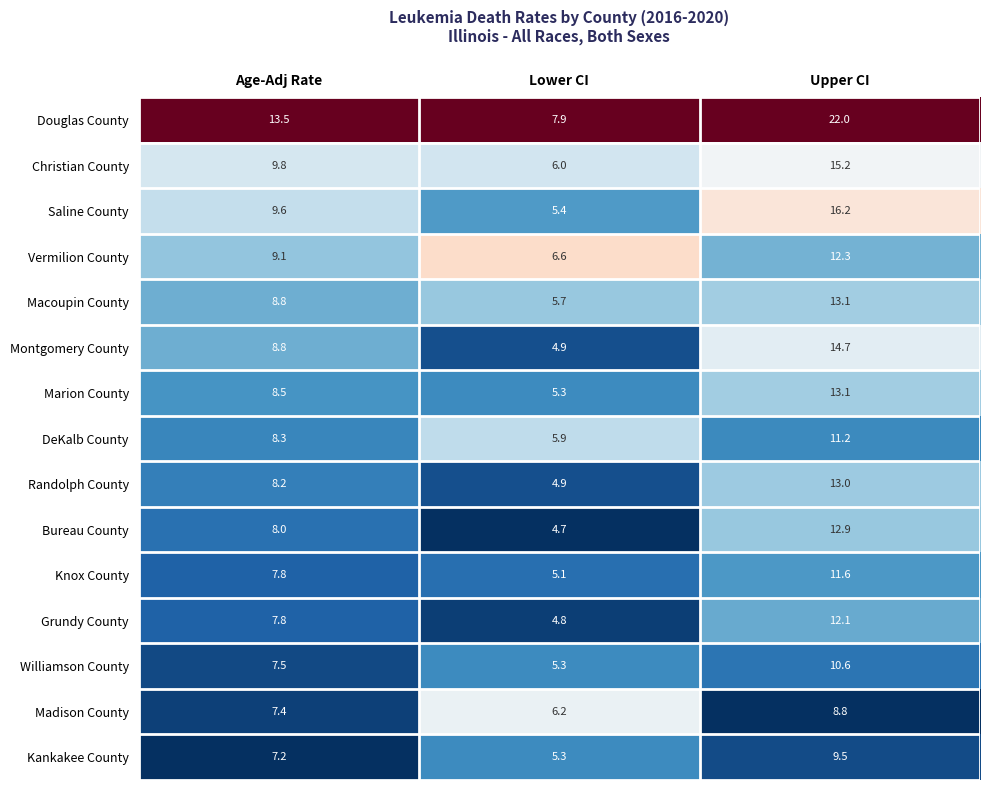

The Vermilion County series shows 17.2 at Upper CI. True or false?

False